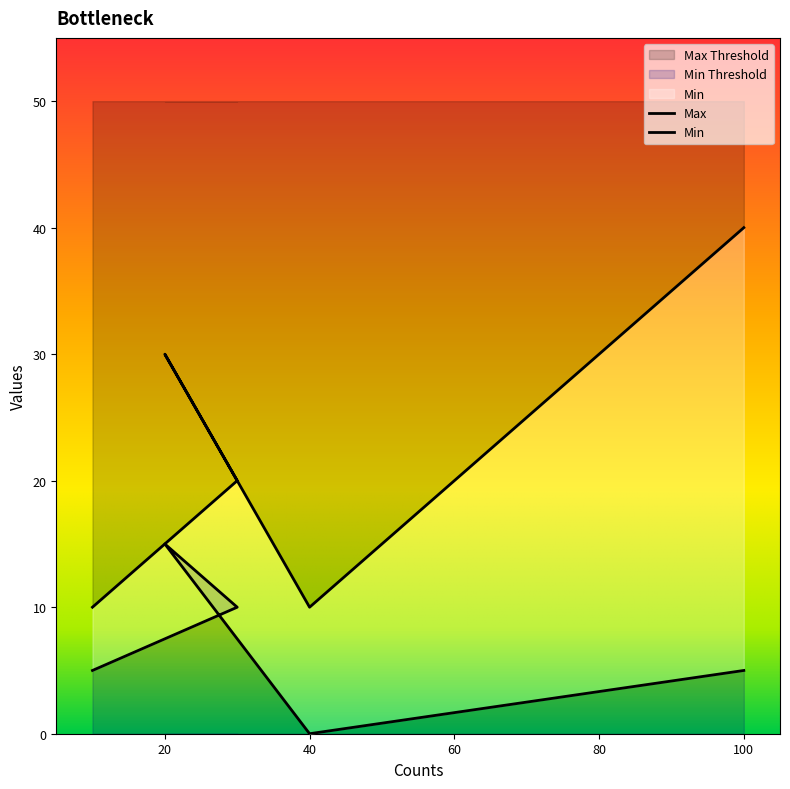

Does the chart have visible grid lines?

No